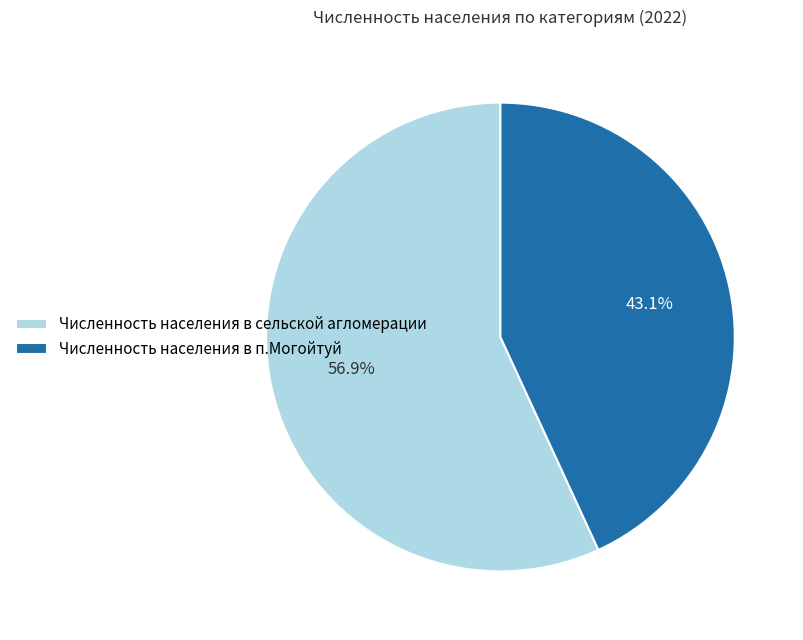

How many segments does this pie chart have?

2